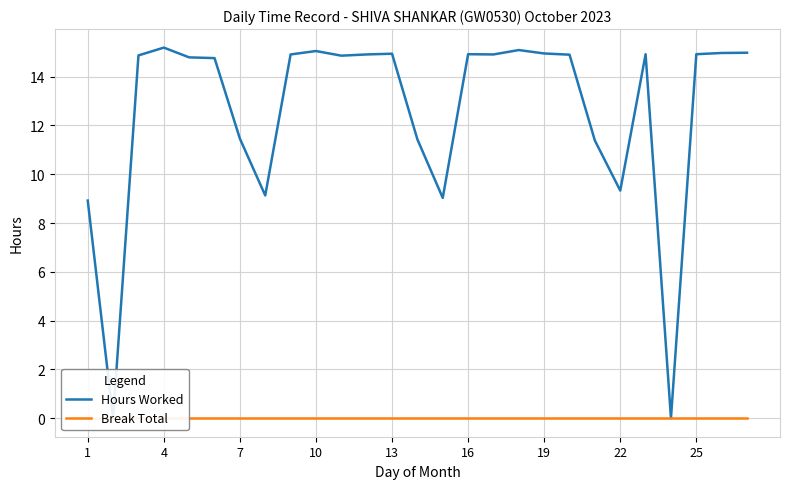

True or false: Break Total has more than 2 interior local peaks.

False